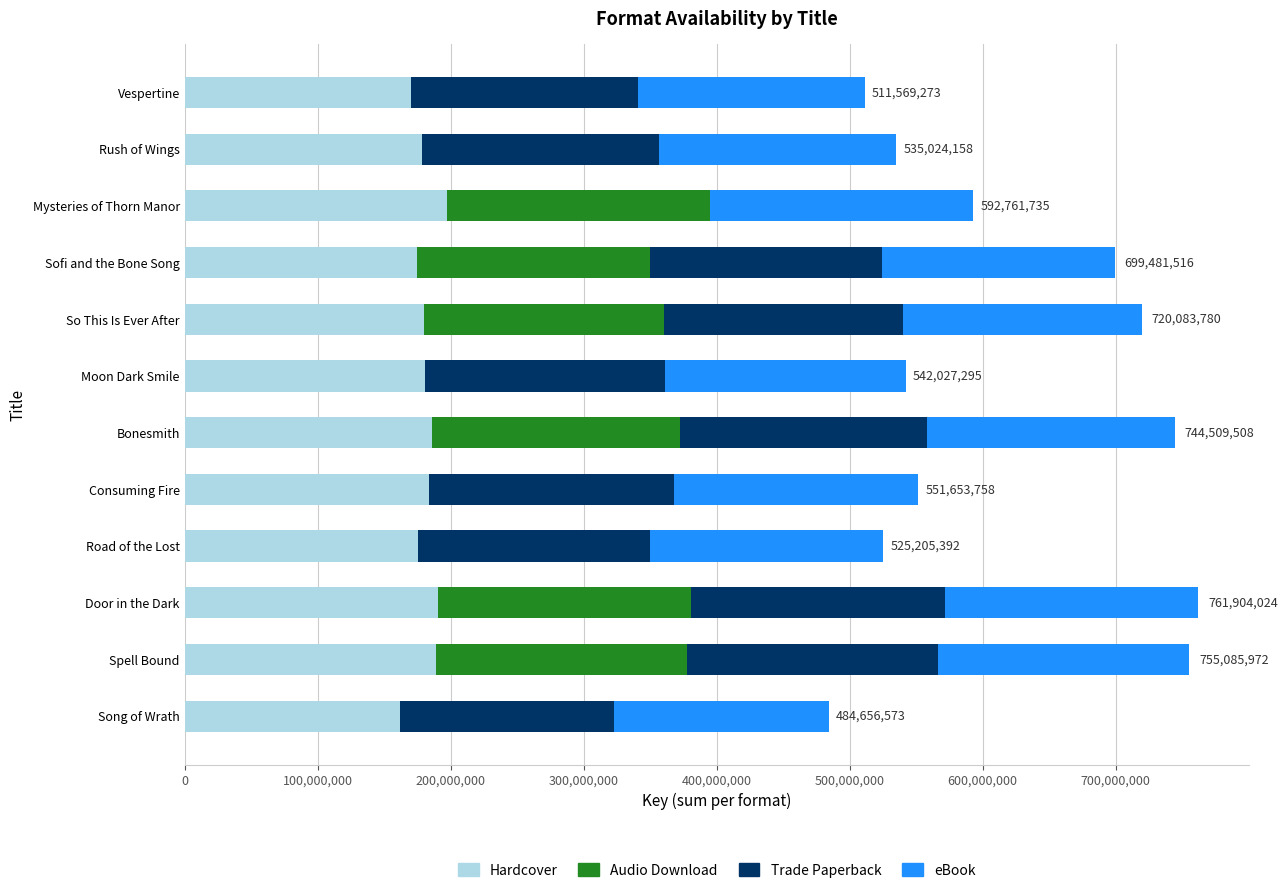

What is the maximum value for Hardcover?

197587245